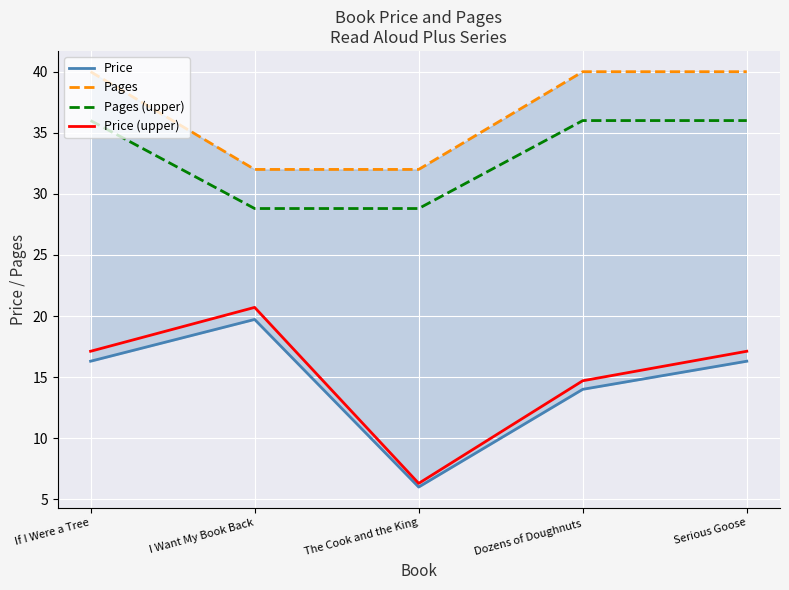

How many values in the Pages (upper) series are below 36?

2